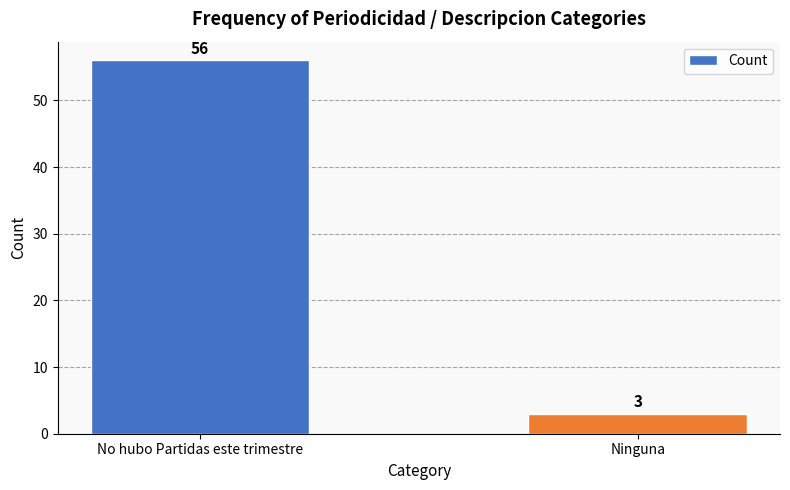

What is the maximum value shown in the chart?

56